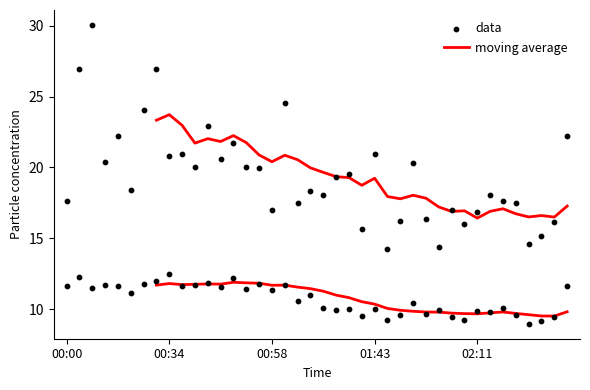

At which category is the sum across all series the highest?

00:05